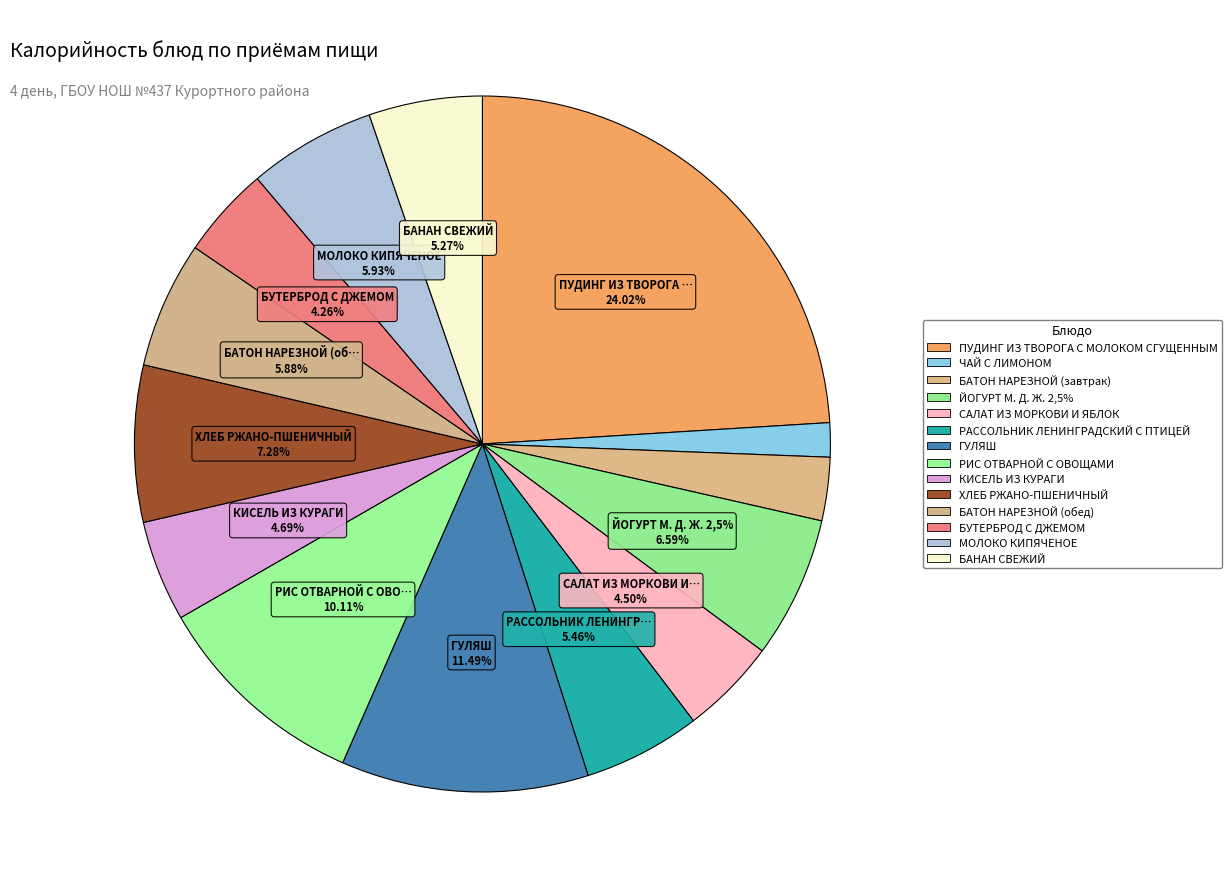

What portion of the pie excludes БАНАН СВЕЖИЙ?

94.7%